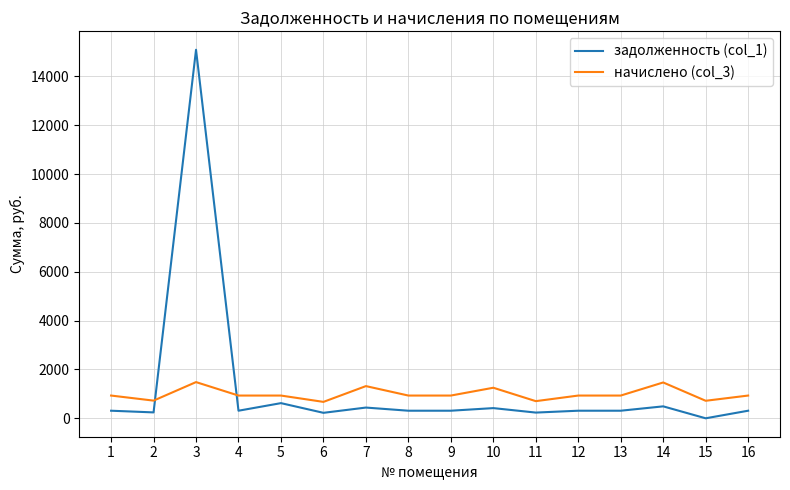

Rank the series by their maximum value, from highest to lowest.

задолженность (col_1), начислено (col_3)